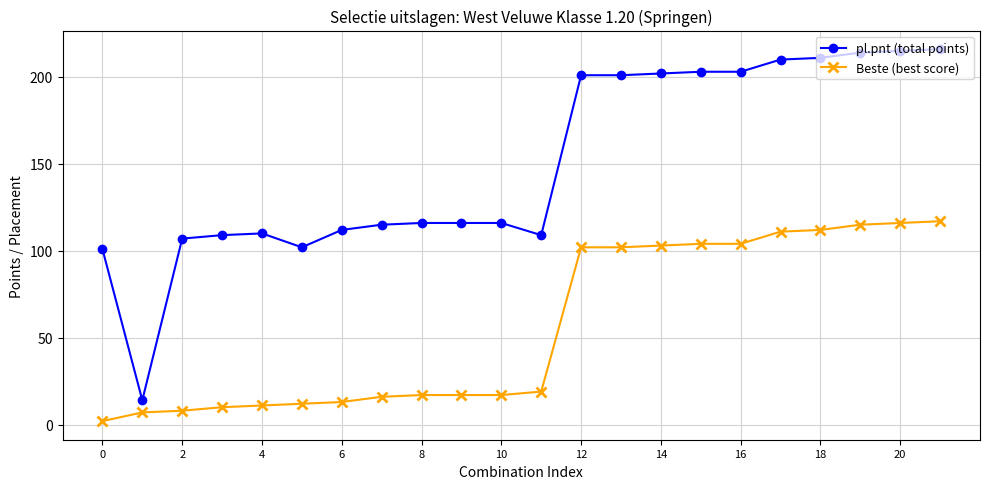

What is the smallest value displayed?

2